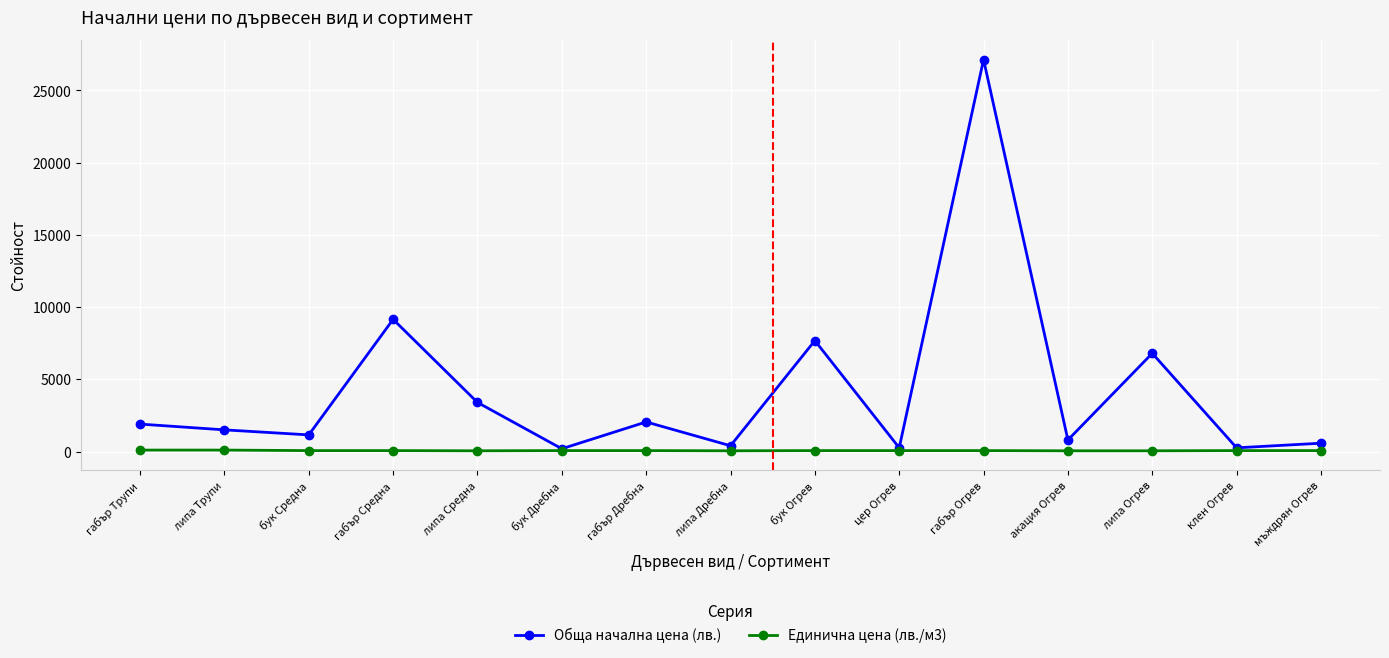

At which label does Обща начална цена (лв.) reach its peak?

габър Огрев